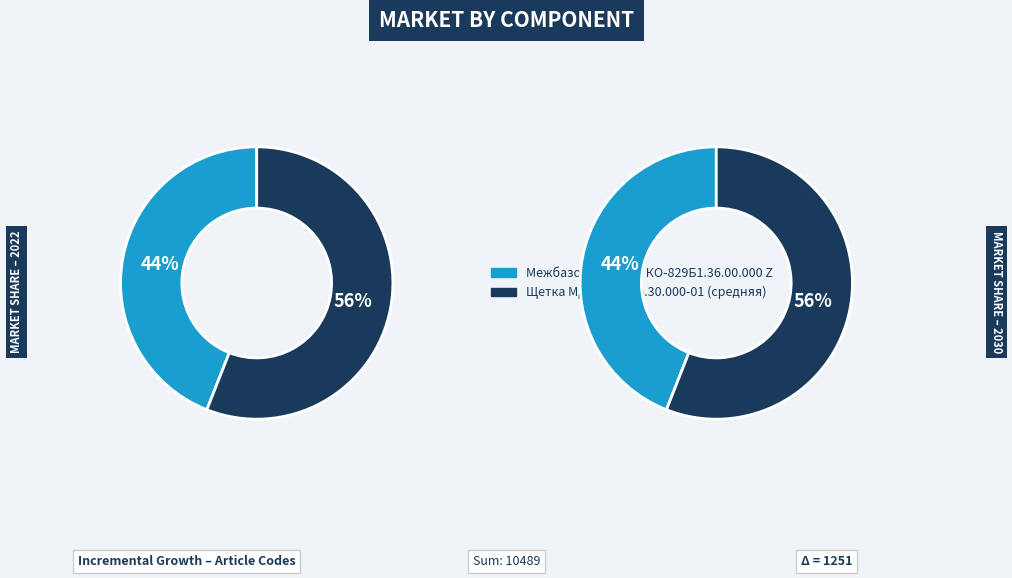

To the nearest percent, what is the difference between the largest and smallest slice percentages?

12%